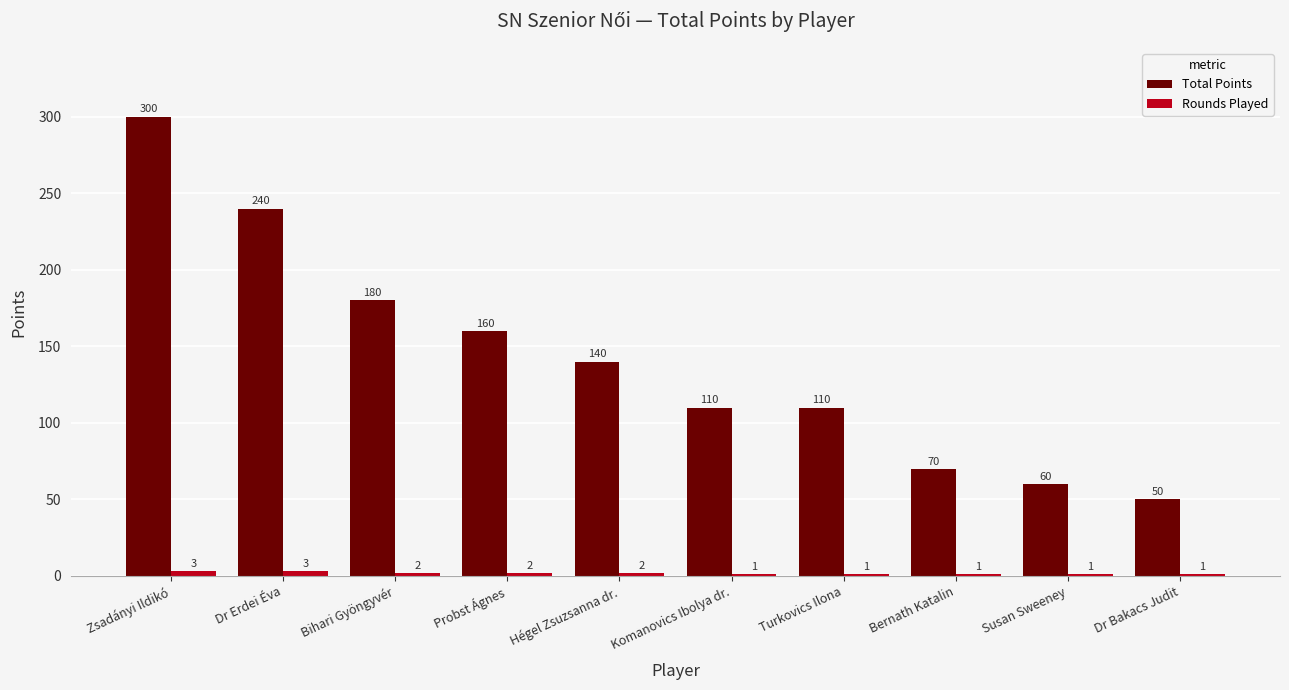

How many distinct data groups are displayed?

2